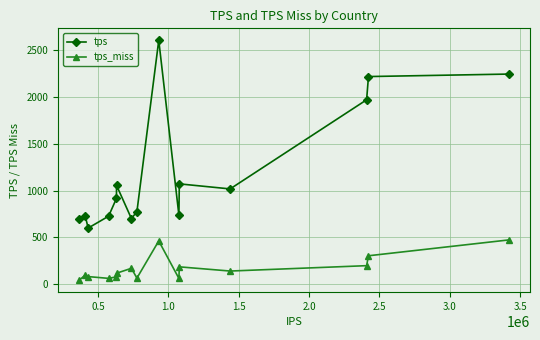

Count the number of data series in this chart.

2